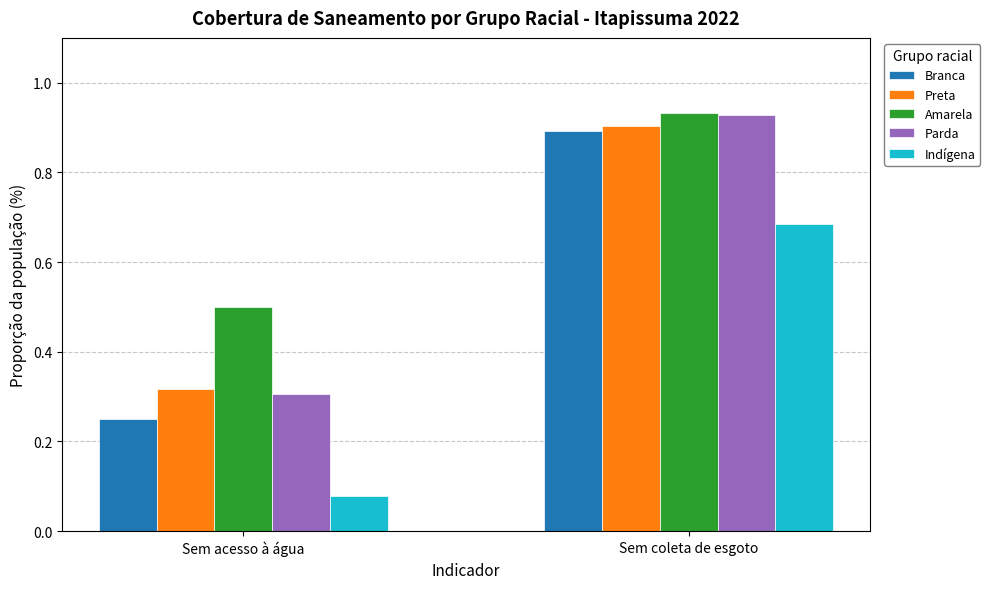

What is the difference between the Amarela values at Sem coleta de esgoto and Sem acesso à água?

0.4